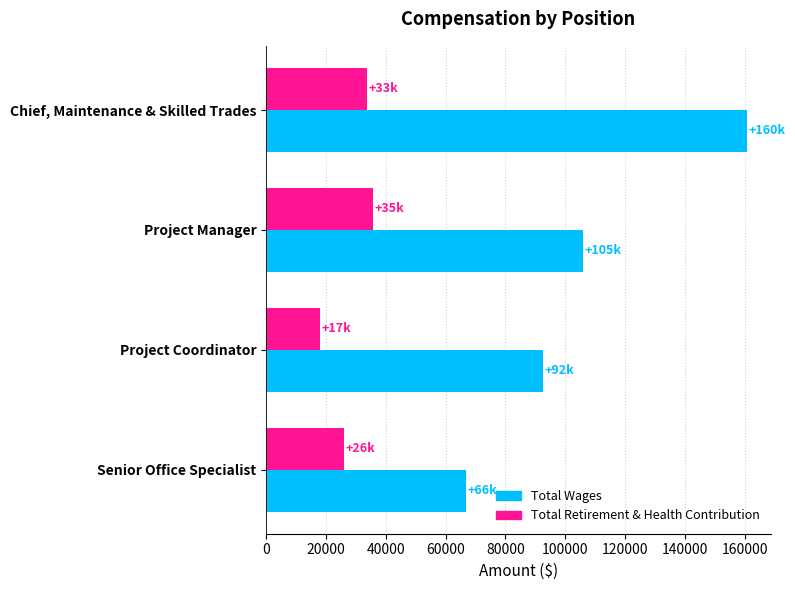

Rank the categories by Total Retirement & Health Contribution value from highest to lowest.

Project Manager, Chief, Maintenance & Skilled Trades, Senior Office Specialist, Project Coordinator